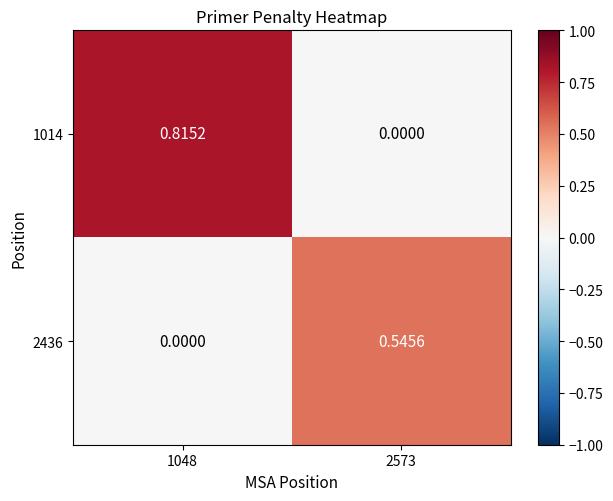

At how many categories does at least one series exceed 0?

2